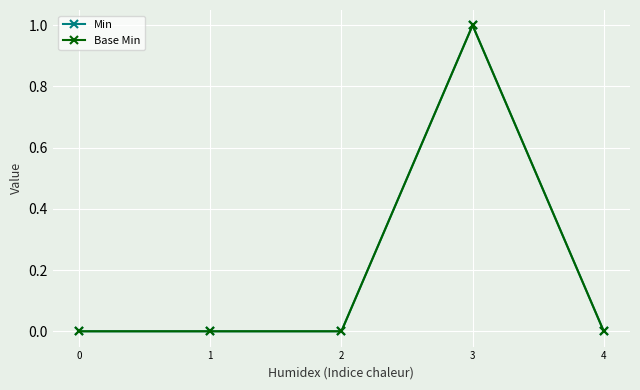

Reading right to left, what are all the values shown in this chart?

Min: 4=0	3=1	2=0	1=0	0=0
Base Min: 4=0	3=1	2=0	1=0	0=0